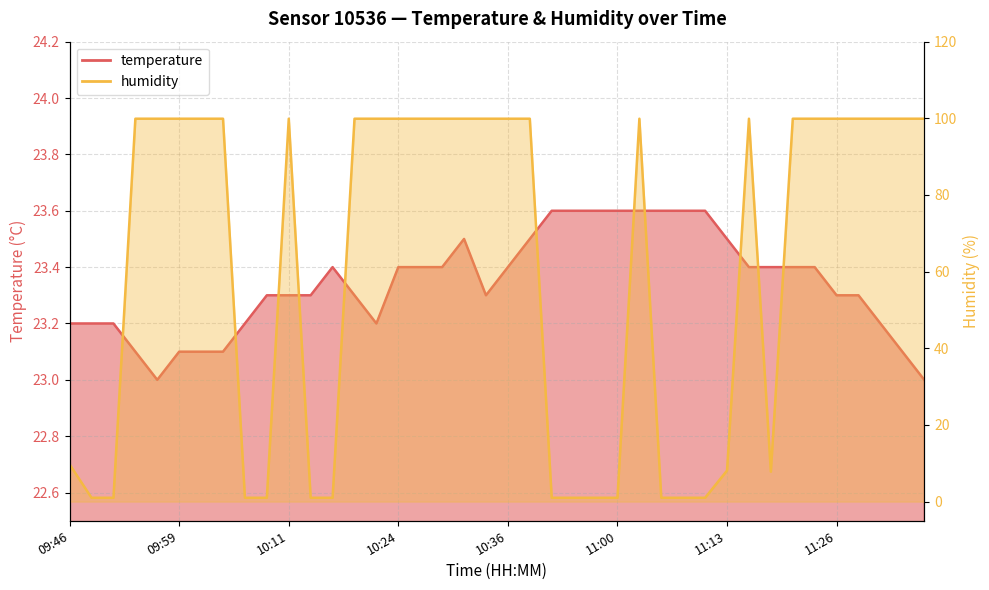

How many data points in humidity are above 99?

24